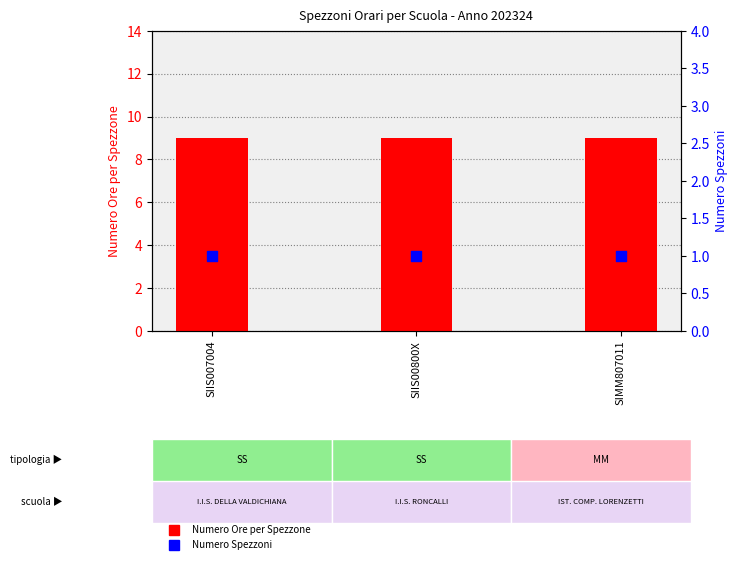

Which series has the largest total across all categories?

Numero Ore per Spezzone